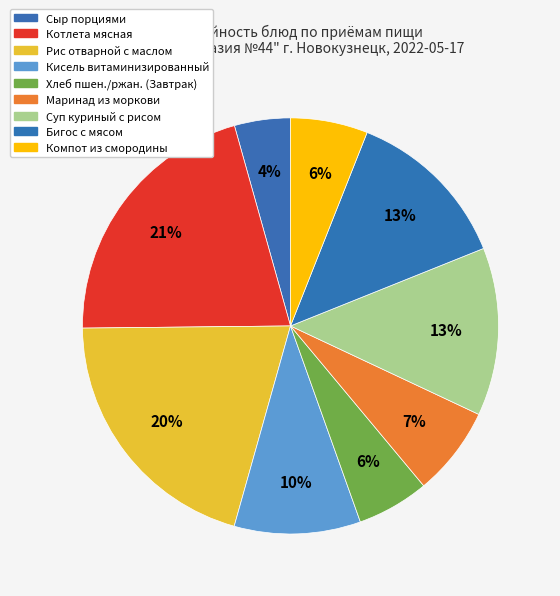

The Рис отварной с маслом slice represents 29% of the pie. True or false?

False